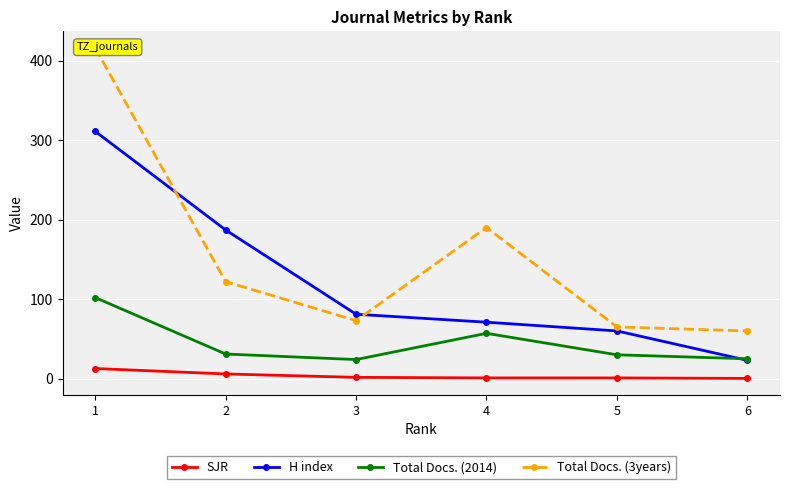

How many times do H index and Total Docs. (2014) cross each other?

1